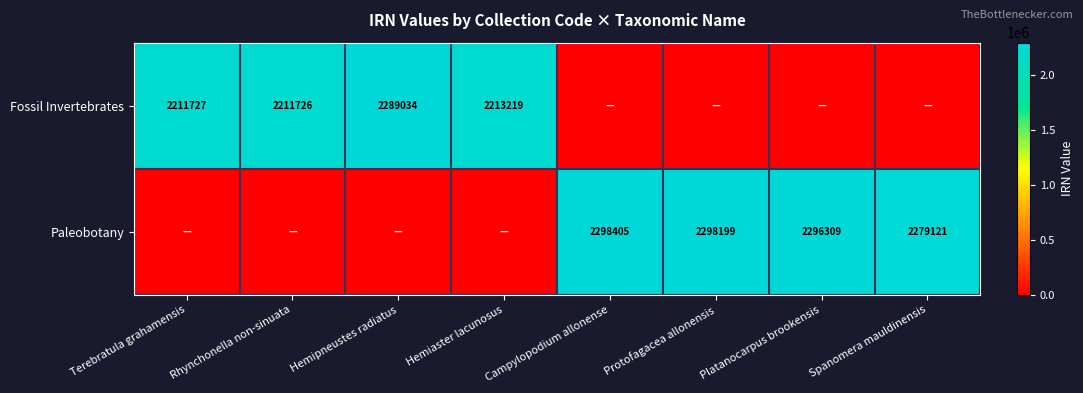

What is the sum of the Fossil Invertebrates values at Terebratula grahamensis and Hemiaster lacunosus?

4424946